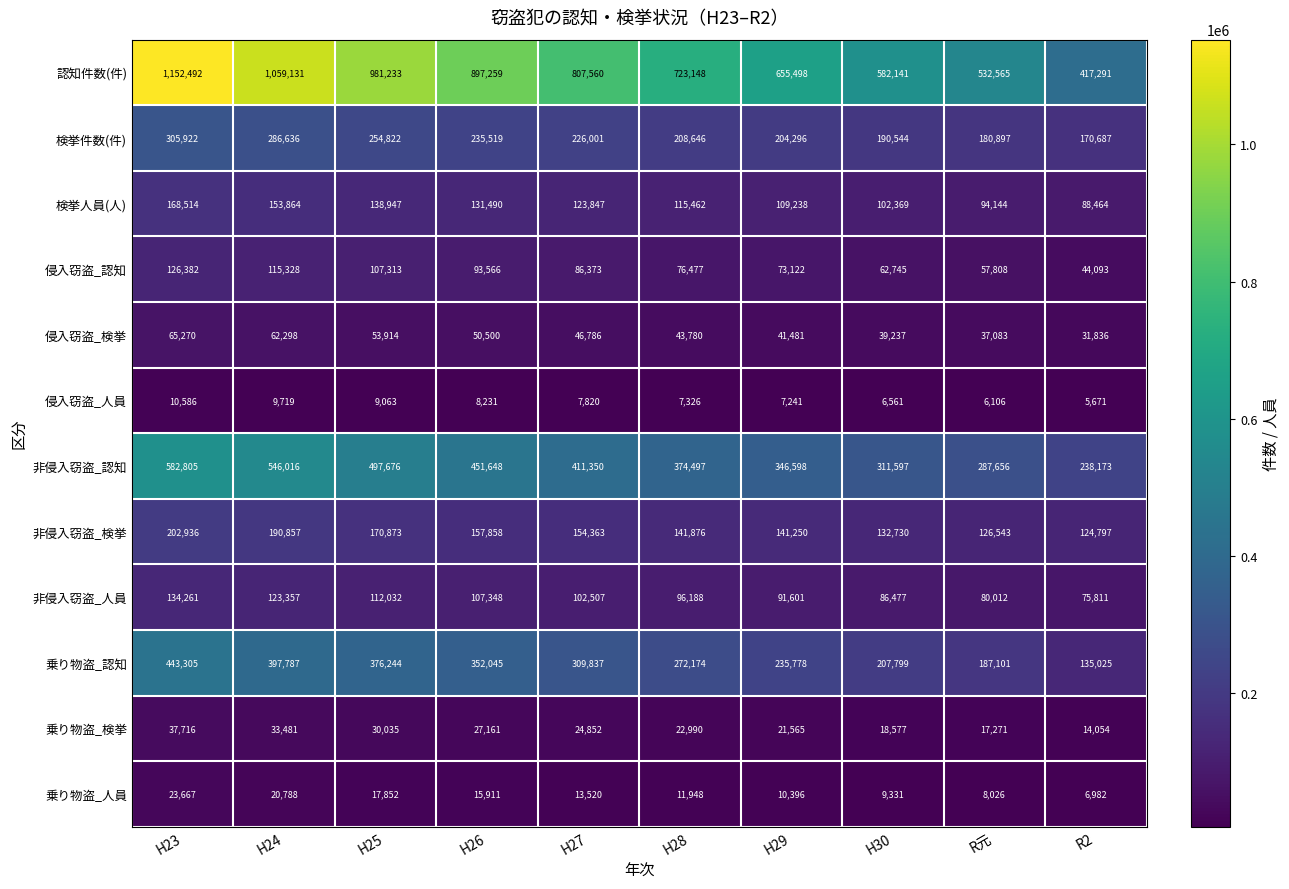

What is the average value of the 乗り物盗_人員 series?

13842